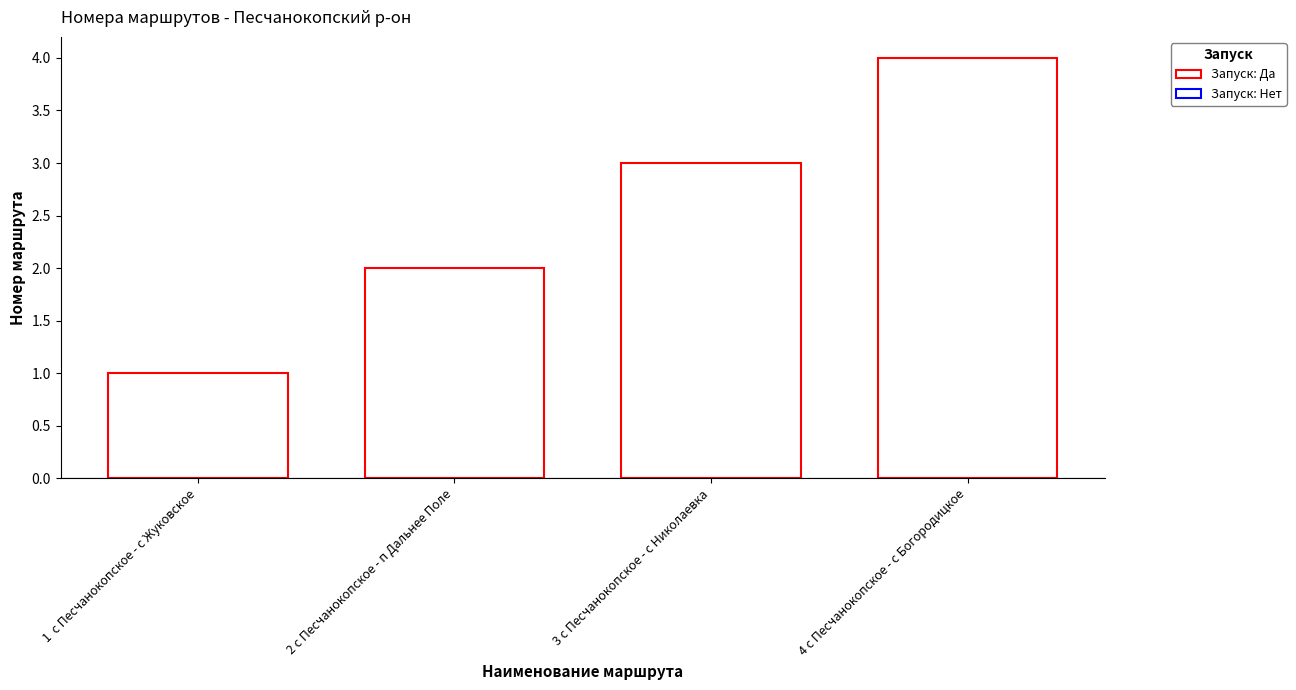

Reading left to right, what are all the values shown in this chart?

1  с Песчанокопское - с Жуковское=1	2 с Песчанокопское - п Дальнее Поле=2	3 с Песчанокопское - с Николаевка=3	4 с Песчанокопское - с Богородицкое=4